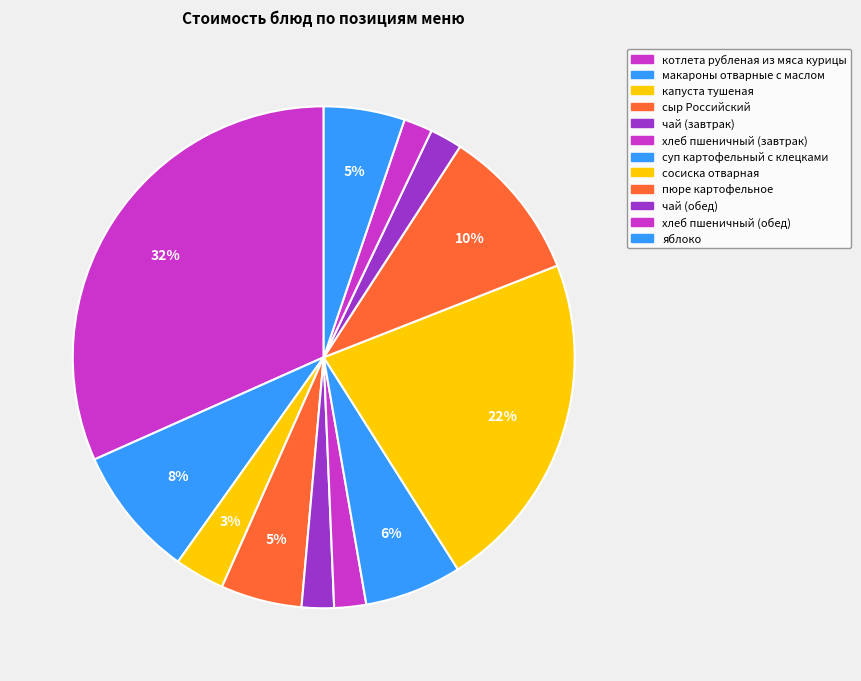

How many slices are in this pie chart?

12